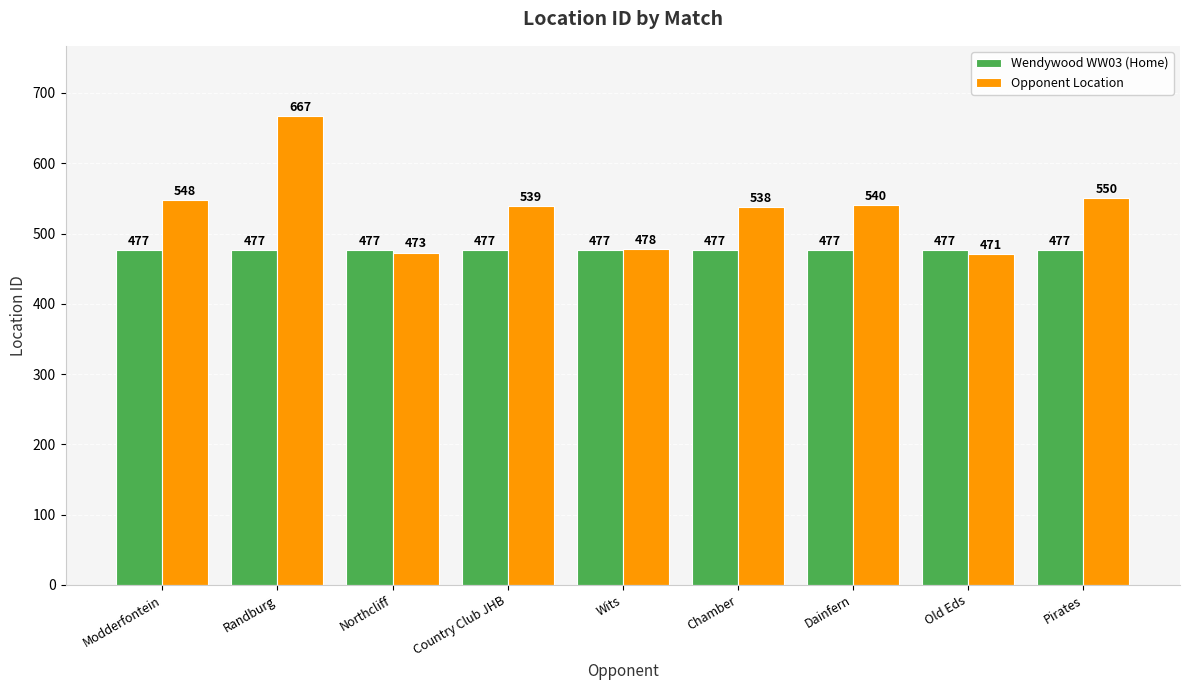

The Opponent Location series shows 902 at Pirates. True or false?

False